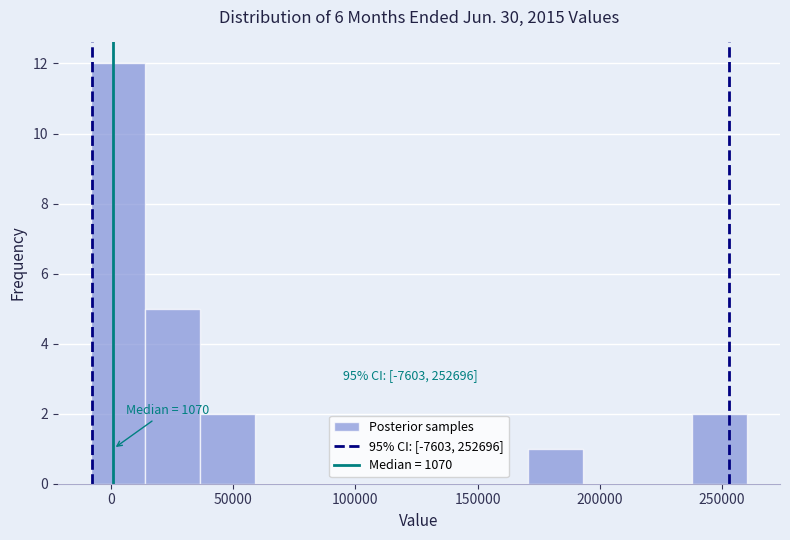

Over which range of the x-axis is the bar tallest?

-10000 to 15000